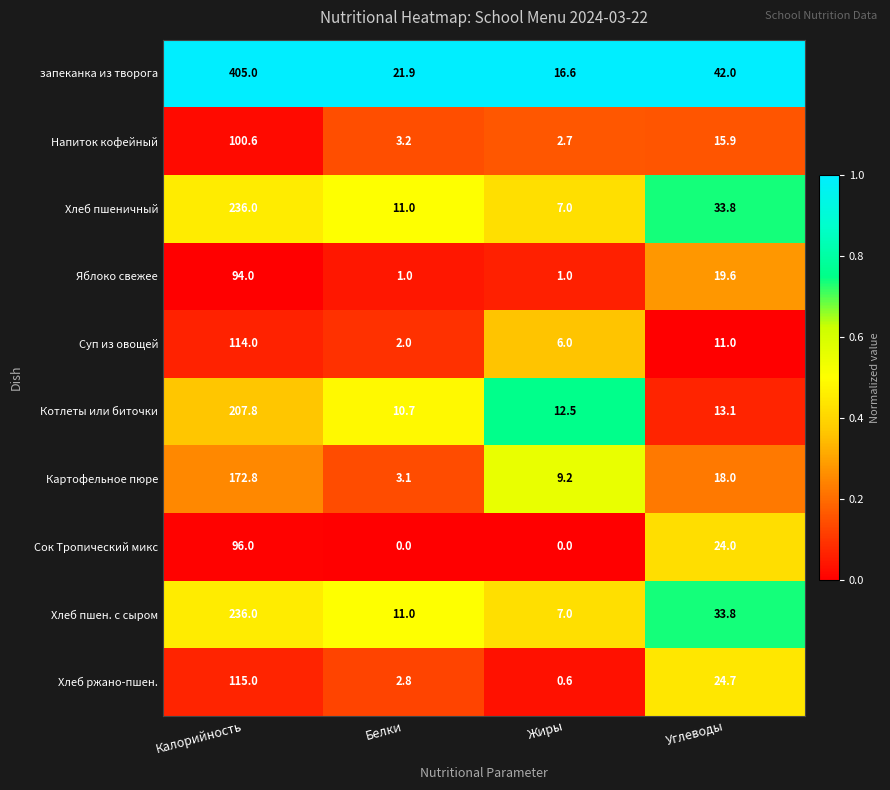

What is the sum of the Котлеты или биточки values at Жиры and Белки?

23.2